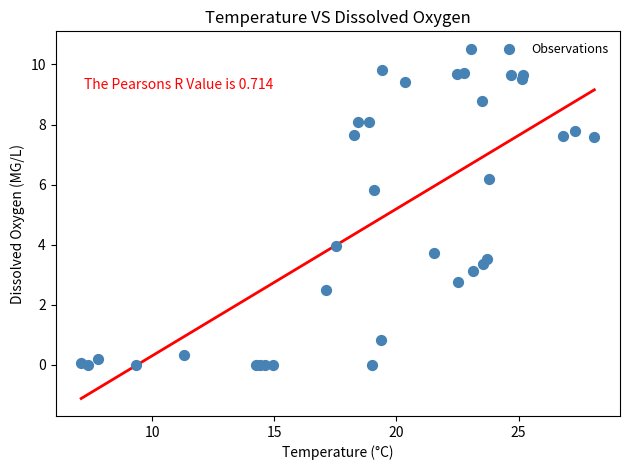

What Y value in the scatter plot is closest to 5?

5.8